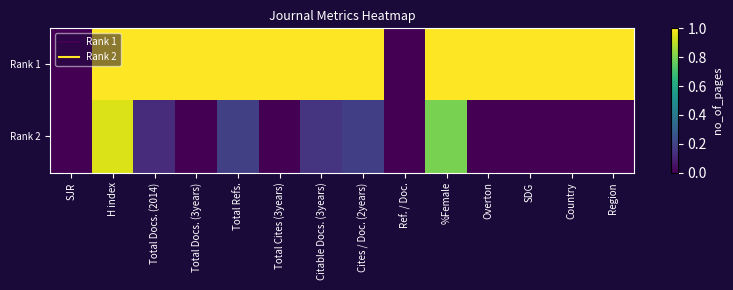

Reading left to right, transcribe all the data shown in this chart.

Rank 1: SJR=0.0	H index=1.0	Total Docs. (2014)=1.0	Total Docs. (3years)=1.0	Total Refs.=1.0	Total Cites (3years)=1.0	Citable Docs. (3years)=1.0	Cites / Doc. (2years)=1.0	Ref. / Doc.=0.0	%Female=1.0	Overton=1.0	SDG=1.0	Country=1.0	Region=1.0
Rank 2: SJR=0.0	H index=0.9	Total Docs. (2014)=0.1	Total Docs. (3years)=0.0	Total Refs.=0.2	Total Cites (3years)=0.0	Citable Docs. (3years)=0.2	Cites / Doc. (2years)=0.2	Ref. / Doc.=0.0	%Female=0.8	Overton=0.0	SDG=0.0	Country=0.0	Region=0.0